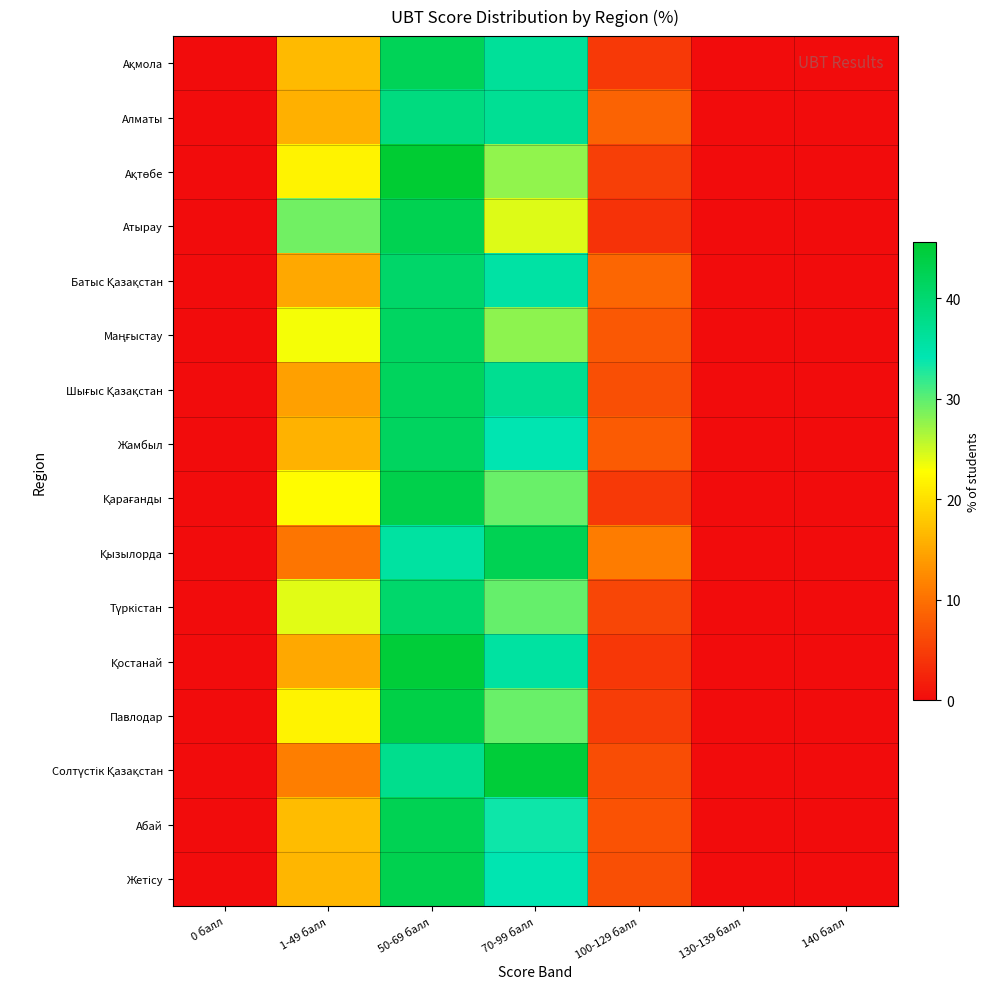

Which has a higher value, 130-139 балл or 1-49 балл?

1-49 балл